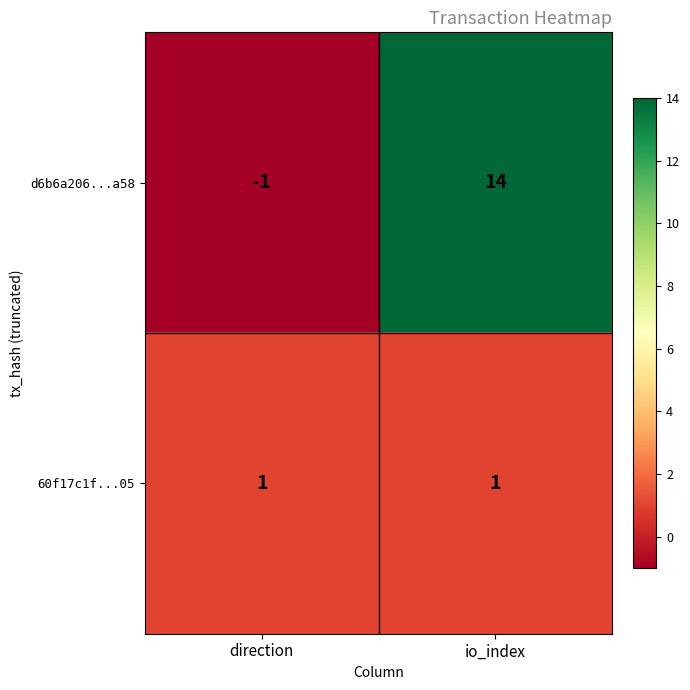

Is the value of 60f17c1f...05 at io_index greater than the value of d6b6a206...a58 at direction?

Yes